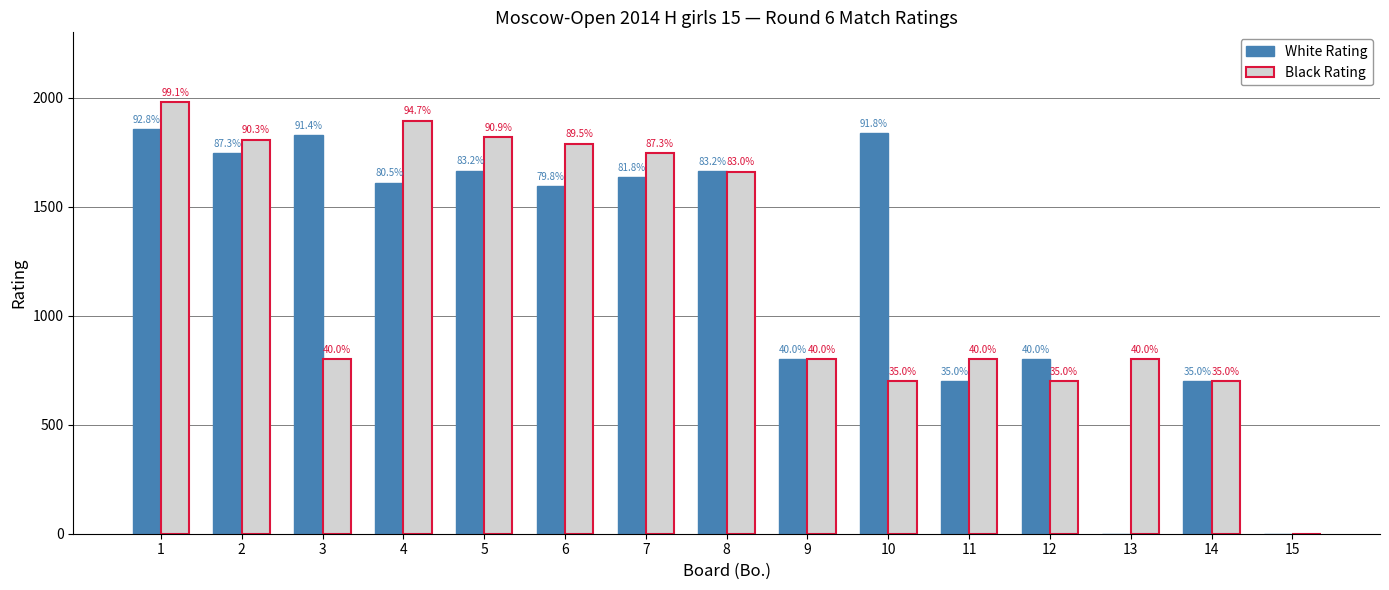

What is the spread (max minus min) of values at 13?

800